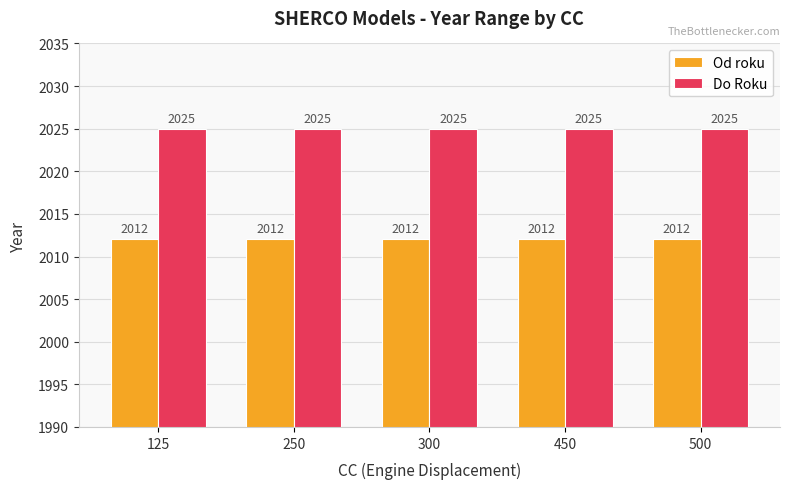

Reading right to left, list all the values displayed in this chart.

Od roku: 2012	2012	2012	2012	2012
Do Roku: 2025	2025	2025	2025	2025